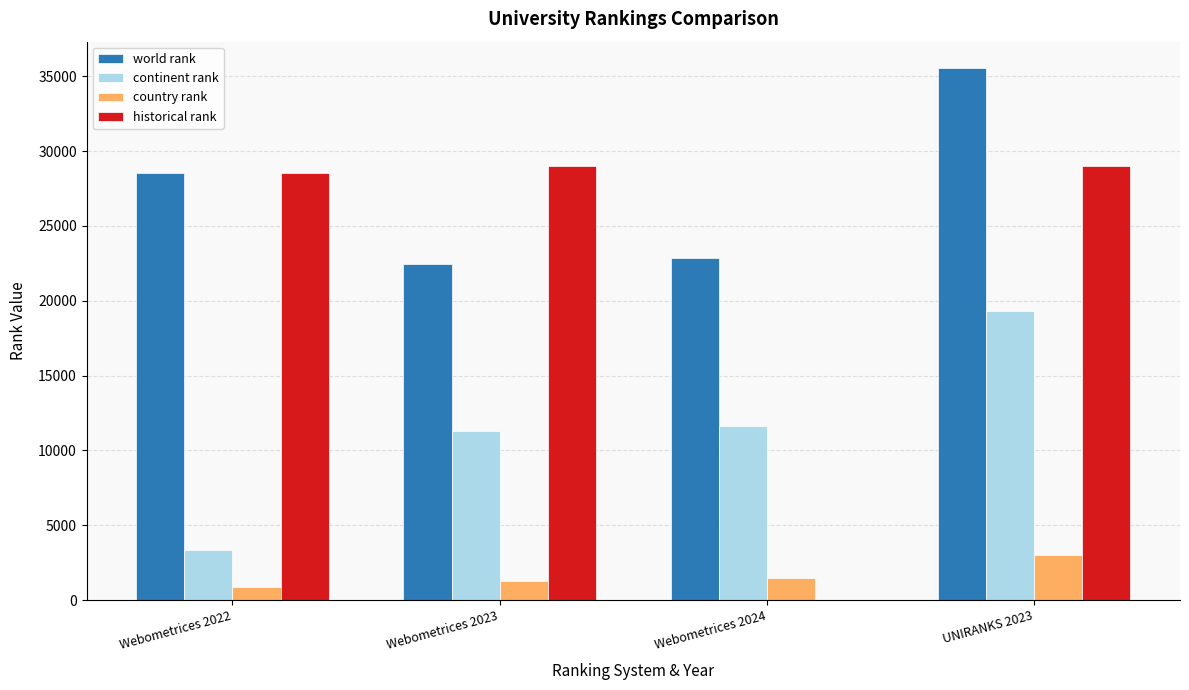

What is the difference between the country rank values at Webometrices 2022 and UNIRANKS 2023?

2090